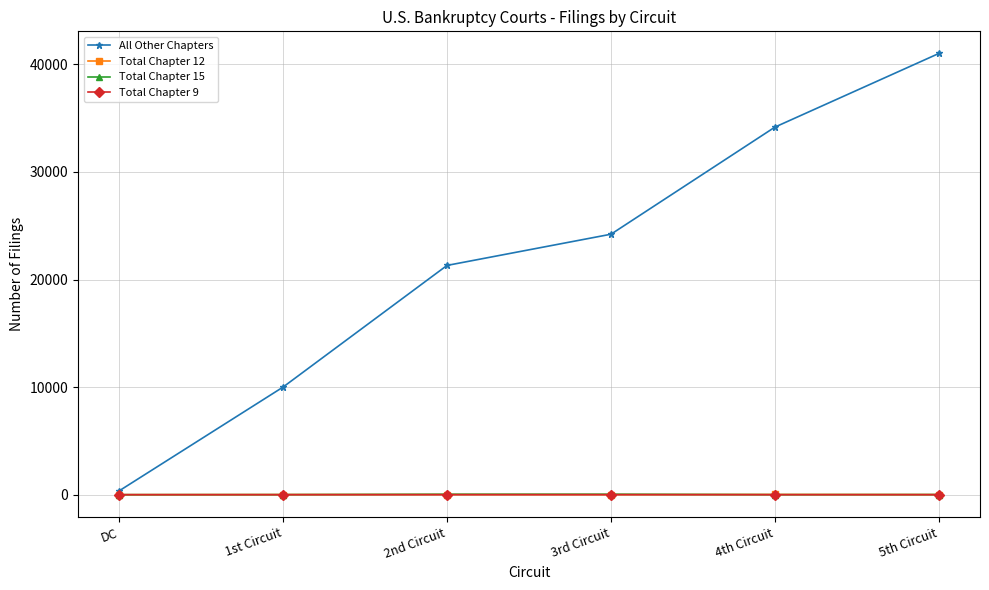

What is the difference between the highest and lowest values at DC?

348